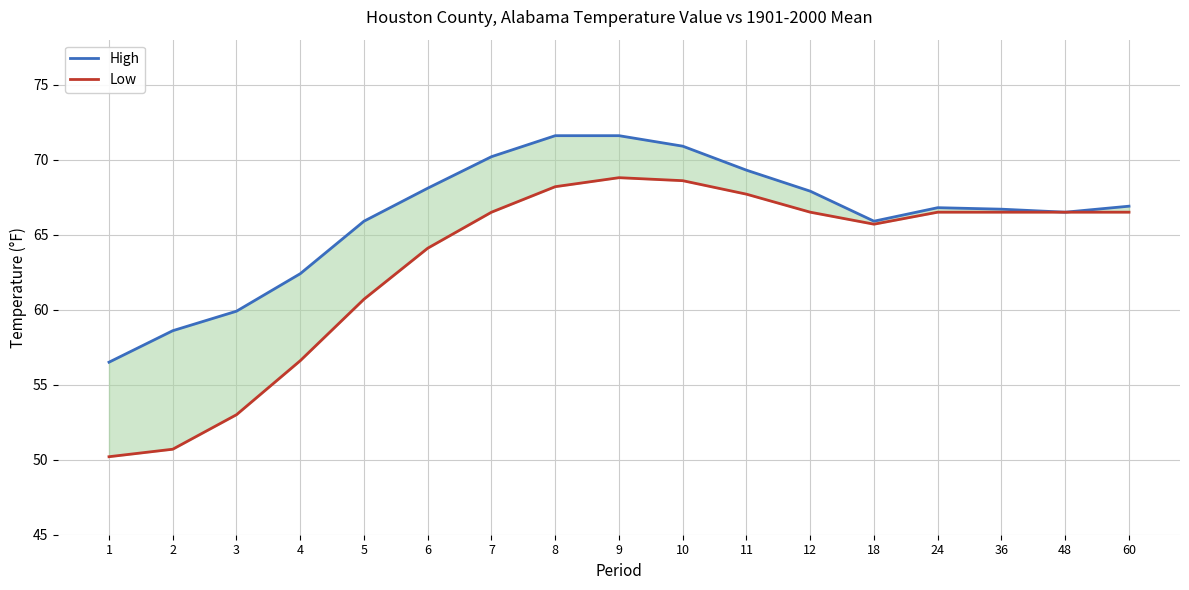

Reading left to right, extract all data points from this chart.

High: 1=56.5	2=58.6	3=59.9	4=62.4	5=65.9	6=68.1	7=70.2	8=71.6	9=71.6	10=70.9	11=69.3	12=67.9	18=65.9	24=66.8	36=66.7	48=66.5	60=66.9
Low: 1=50.2	2=50.7	3=53.0	4=56.6	5=60.7	6=64.1	7=66.5	8=68.2	9=68.8	10=68.6	11=67.7	12=66.5	18=65.7	24=66.5	36=66.5	48=66.5	60=66.5